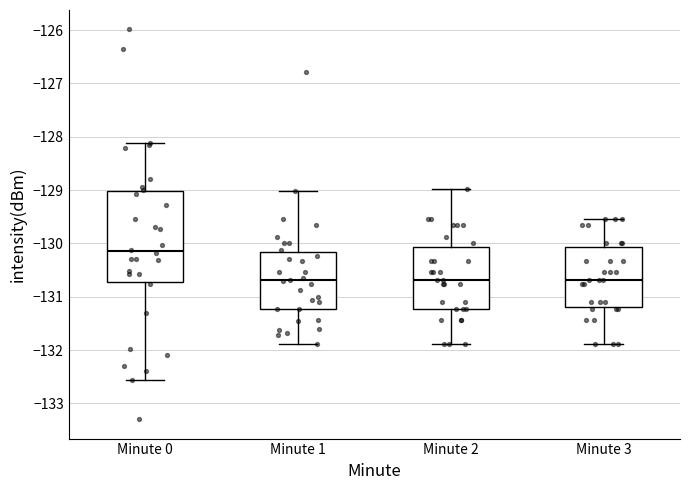

Reading left to right, transcribe this box plot: for each box, give where its median line is, the range the box spans, and where its two whiskers end, as read against the y-axis. The values are not printed on the chart, so give them approximately, as read against the axis.

Minute 0: median -130.1, box -130.7 to -129.0, whiskers -132.6 to -128.1
Minute 1: median -130.7, box -131.2 to -130.2, whiskers -131.9 to -129.0
Minute 2: median -130.7, box -131.2 to -130.1, whiskers -131.9 to -129.0
Minute 3: median -130.7, box -131.2 to -130.1, whiskers -131.9 to -129.5